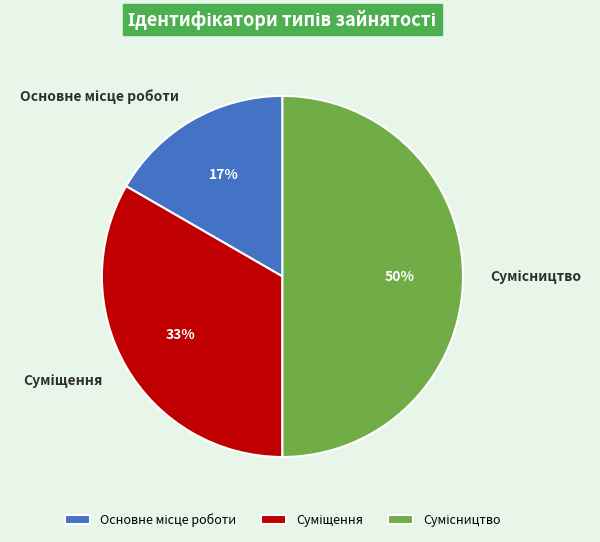

To the nearest percent, what is the difference between the largest and smallest slice percentages?

33%